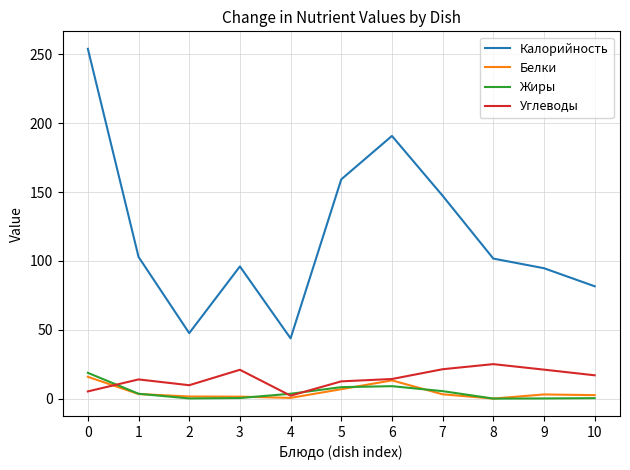

What is the highest value of the Калорийность series?

253.9